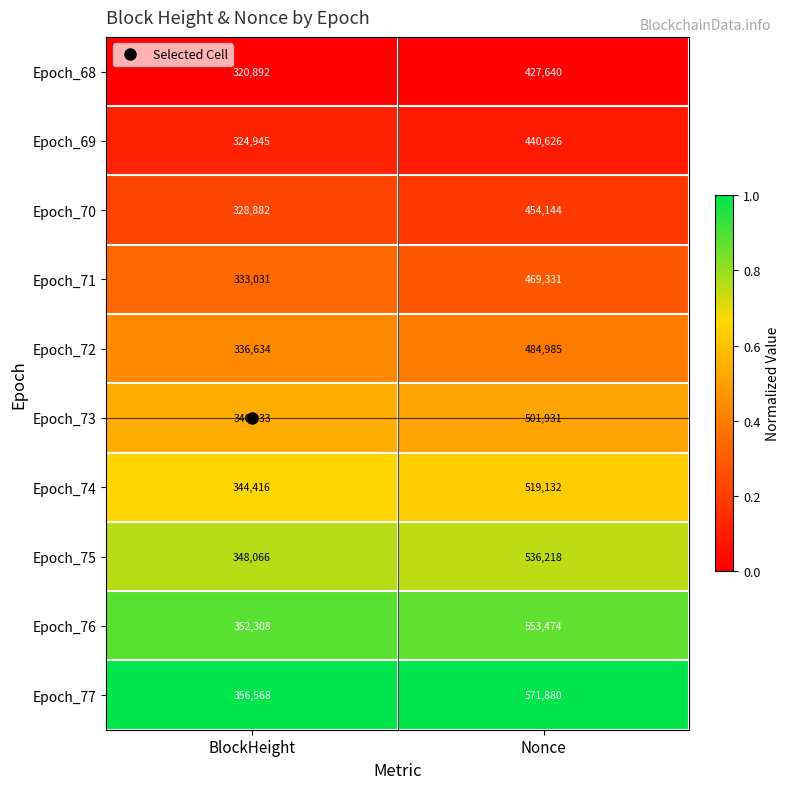

What is the total value across all series at BlockHeight?

3385775